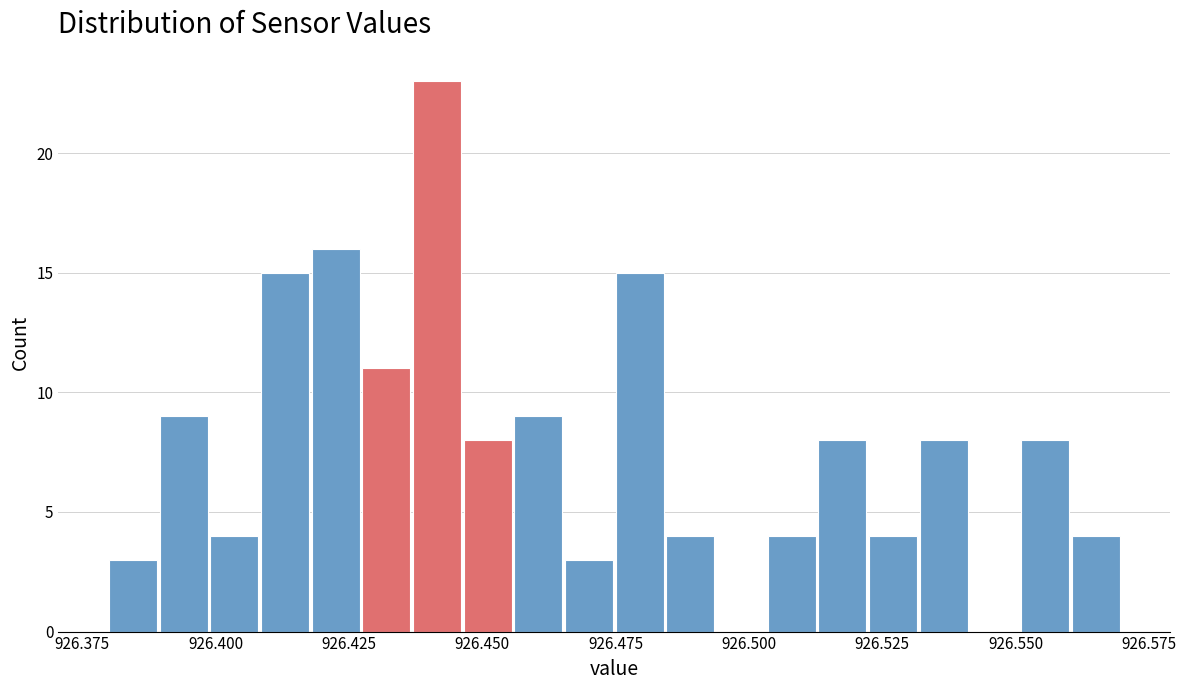

Read against the x-axis, roughly where is the centre of the tallest bar?

926.440